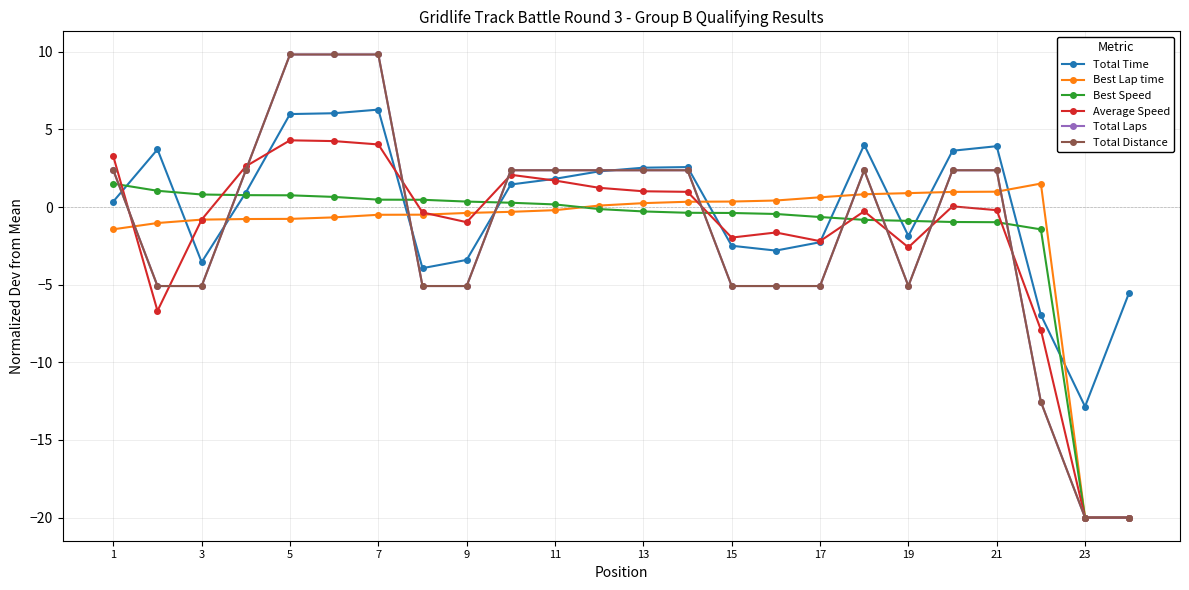

True or false: Average Speed and Total Time cross at least once.

True